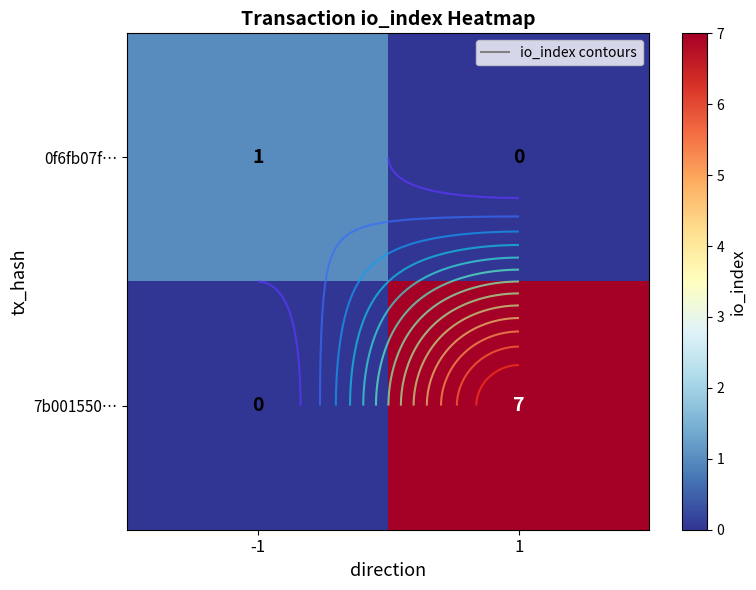

Is it true that 7b001550… equals 0 at -1?

True